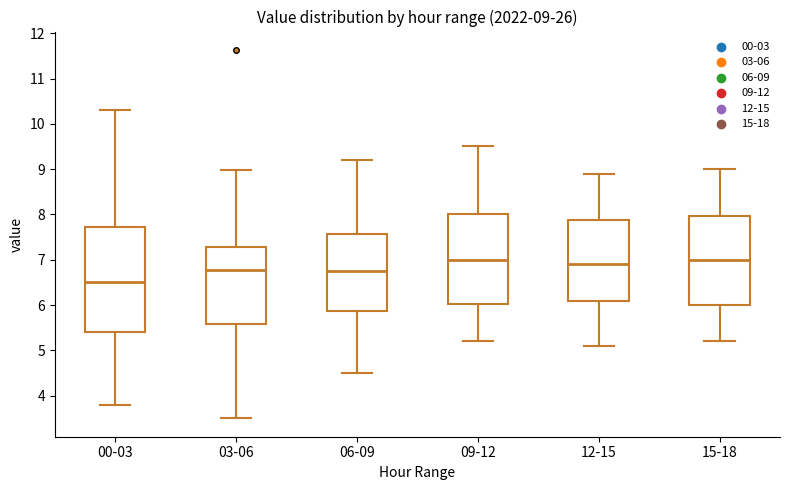

Which box is the tallest, from its lower edge to its upper edge?

00-03